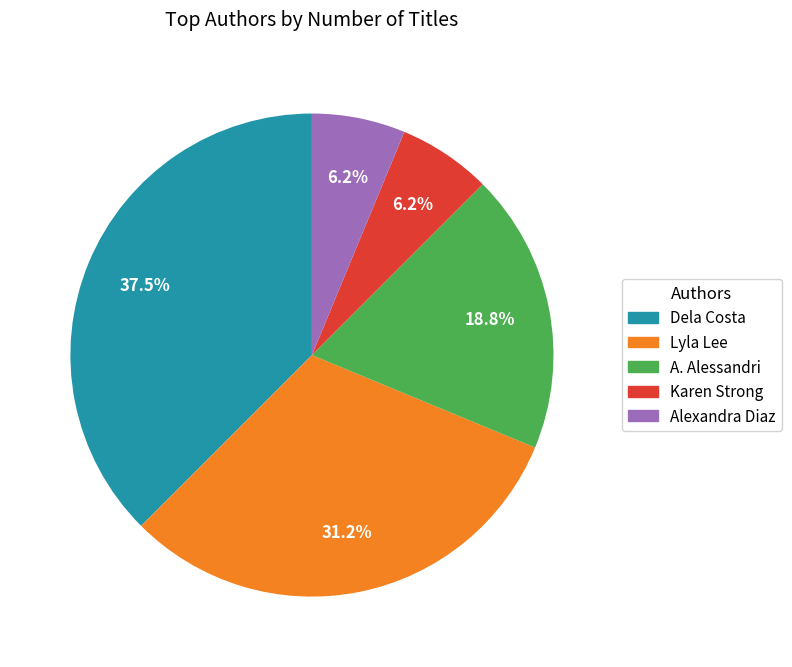

How many segments does this pie chart have?

5